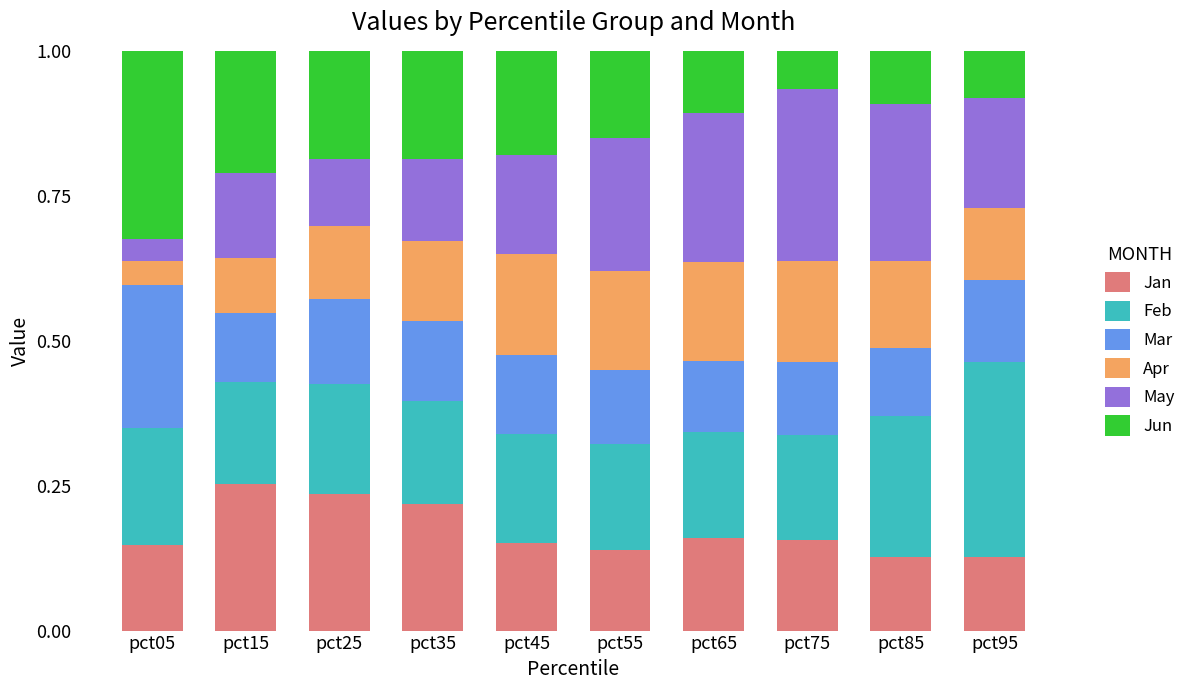

What is the total value across all series at pct85?

1.0